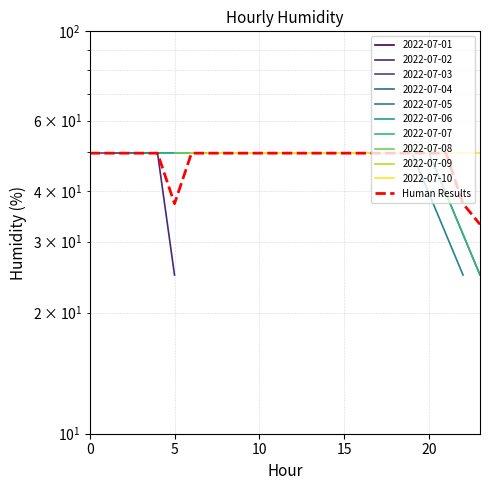

The value at 15 is 18.8. True or false?

False